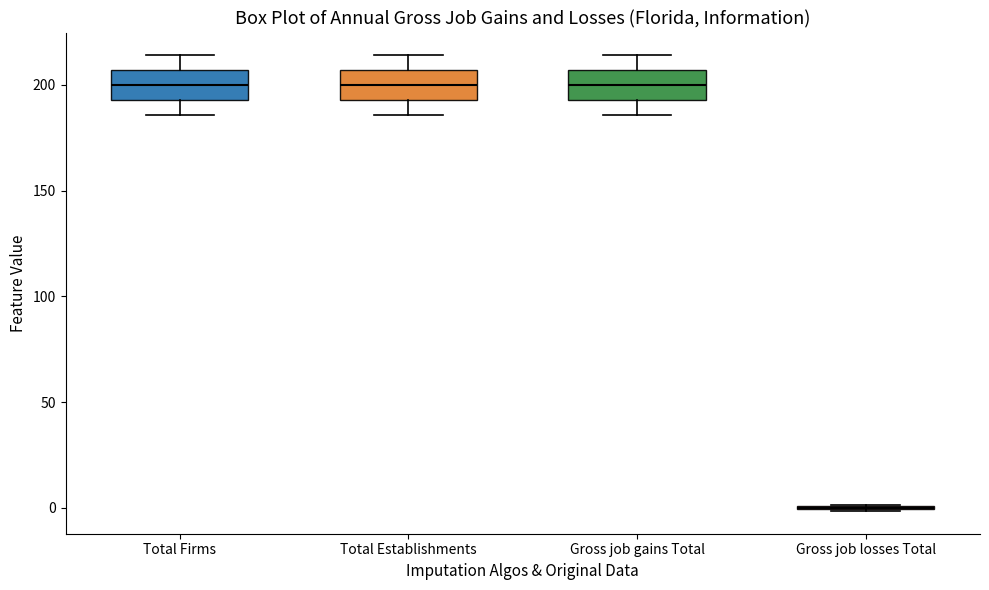

Where is the upper edge of the box for Total Firms on the y-axis? The values are not printed on the chart, so give them approximately, as read against the axis.

205